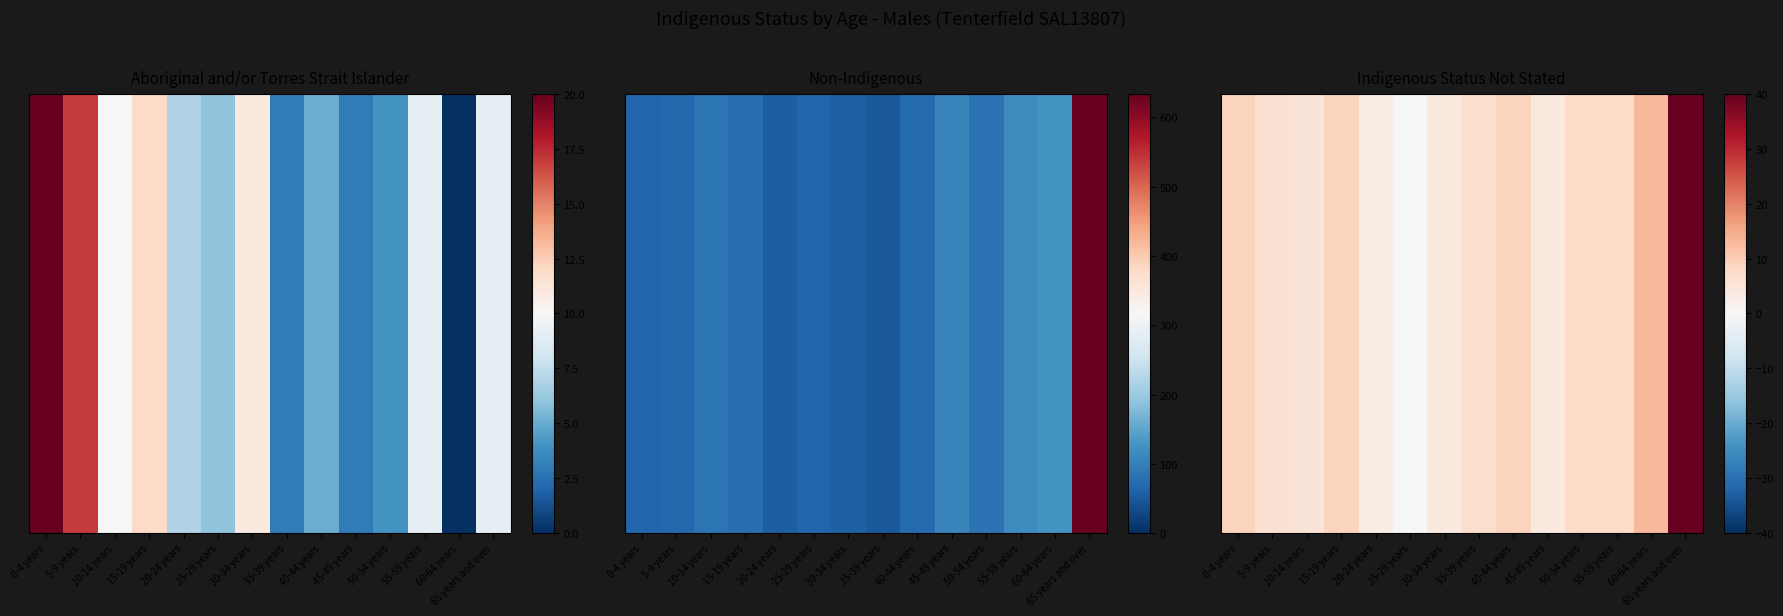

Reading left to right, what are all the values shown in this chart?

0-4 years=9	5-9 years=6	10-14 years=5	15-19 years=9	20-24 years=3	25-29 years=0	30-34 years=4	35-39 years=7	40-44 years=9	45-49 years=4	50-54 years=8	55-59 years=8	60-64 years=13	65 years and over=40